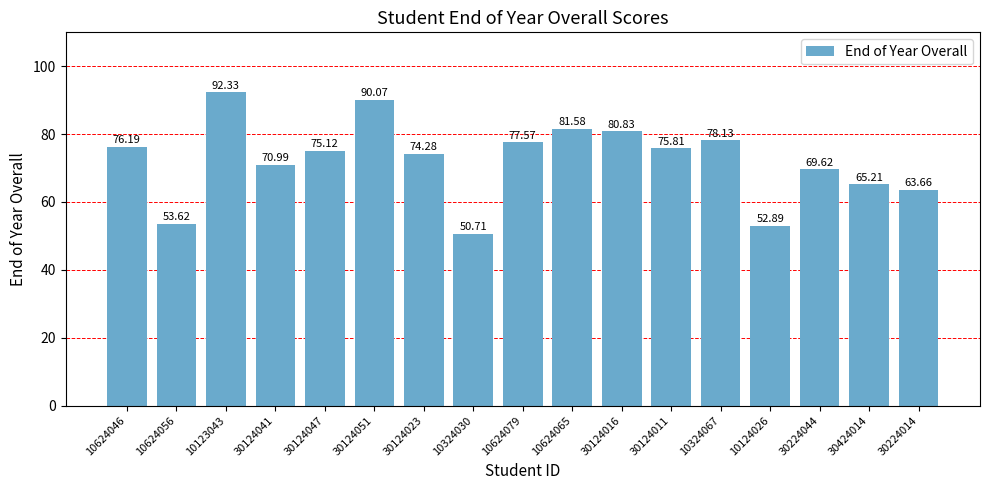

Is it true that the value at 10624079 is 77.6?

True